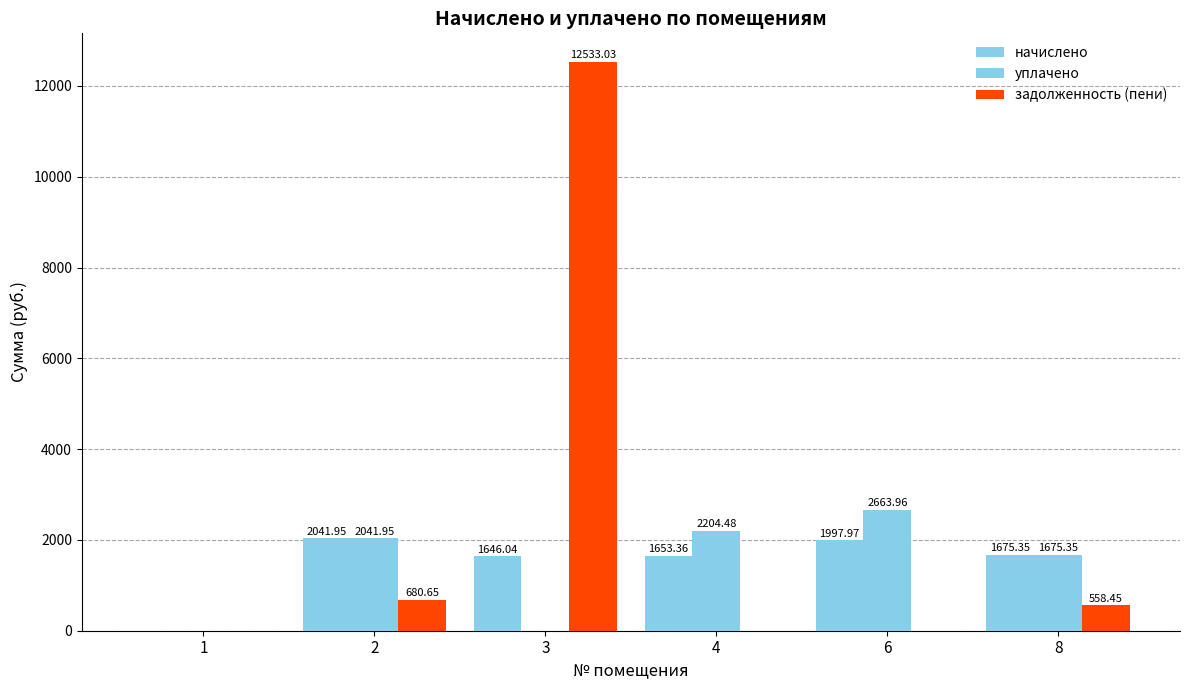

Which series changed the most between 2 and 4?

задолженность (пени)